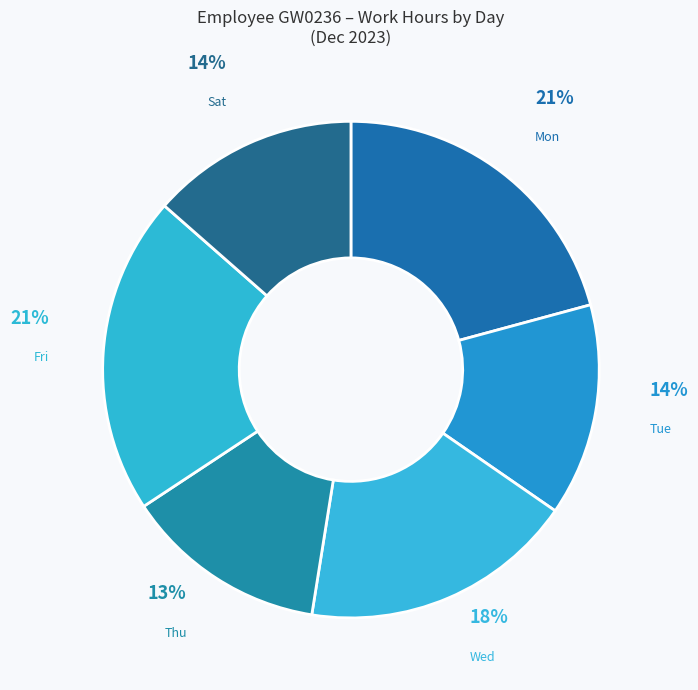

Count the number of slices in the pie.

6